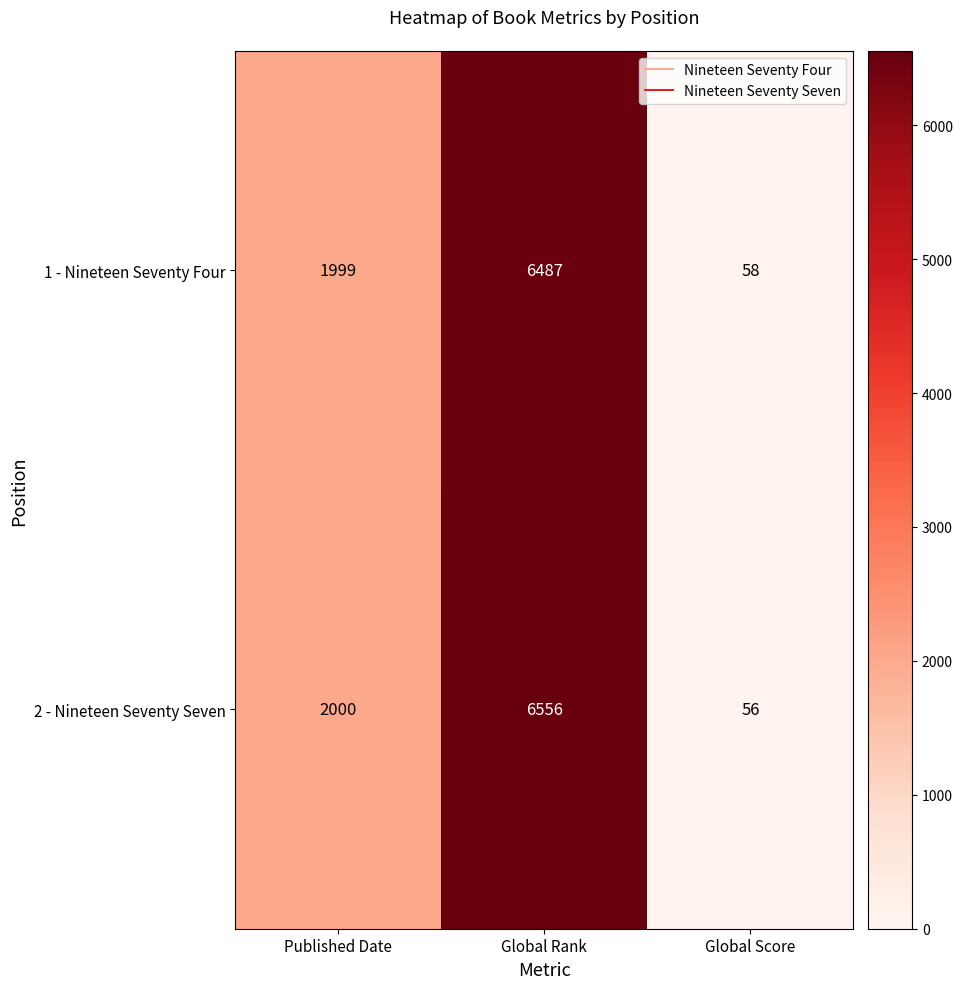

At which label is 2 - Nineteen Seventy Seven closest to 3306?

Published Date